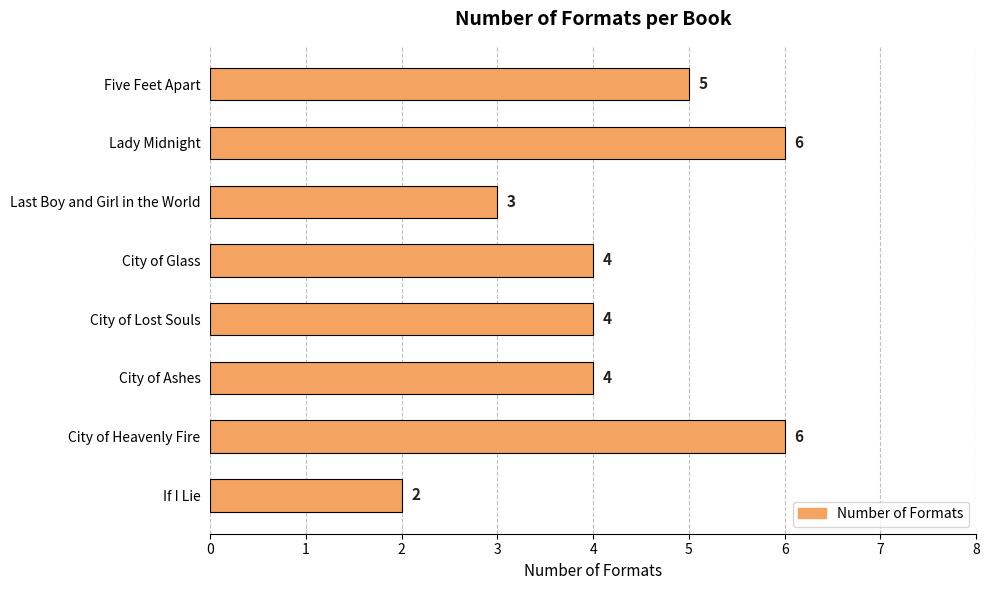

Reading top to bottom, extract all data points from this chart.

Five Feet Apart=5	Lady Midnight=6	Last Boy and Girl in the World=3	City of Glass=4	City of Lost Souls=4	City of Ashes=4	City of Heavenly Fire=6	If I Lie=2